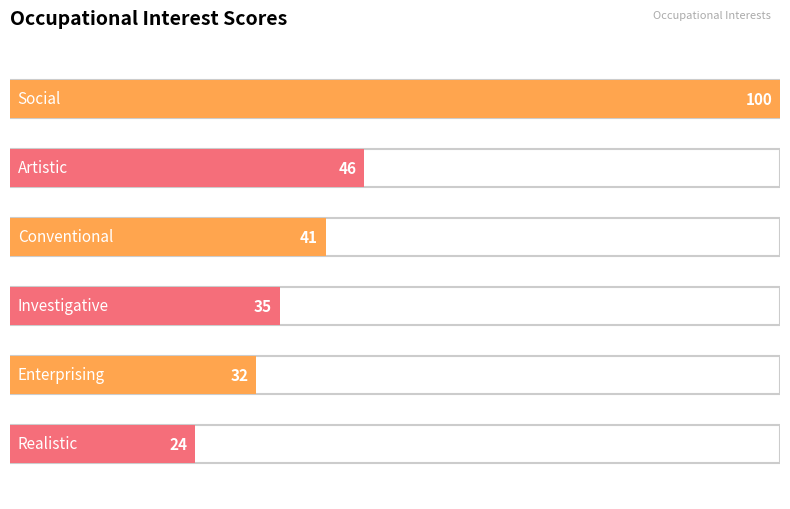

What is the label of the 1st bar from the right?

Realistic